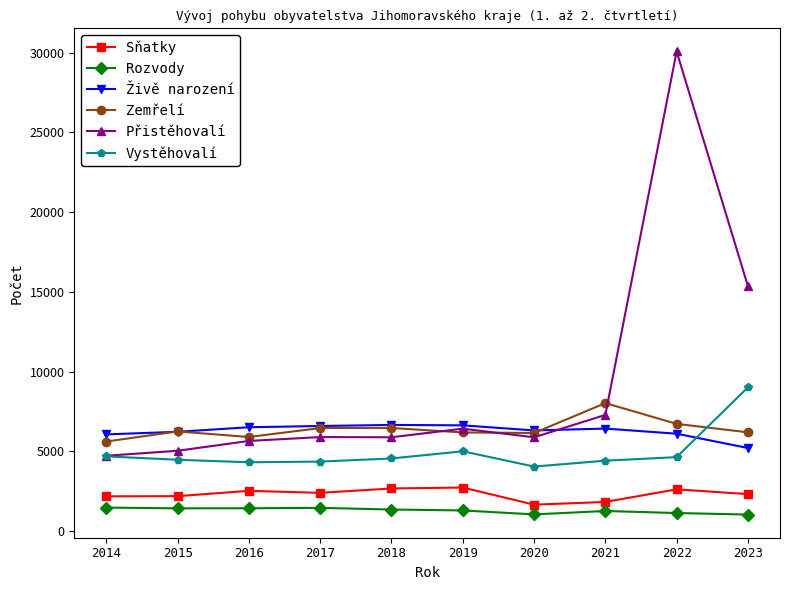

True or false: Sňatky and Zemřelí intersect in this chart.

False